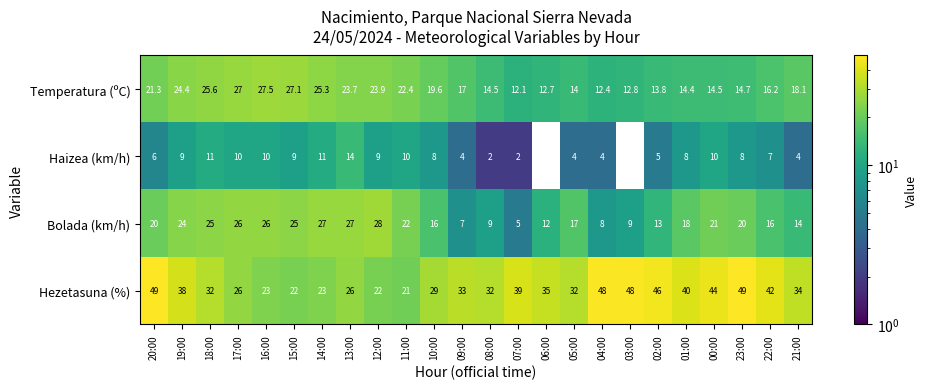

List the series in order of their peak value, lowest first.

Haizea (km/h), Temperatura (ºC), Bolada (km/h), Hezetasuna (%)